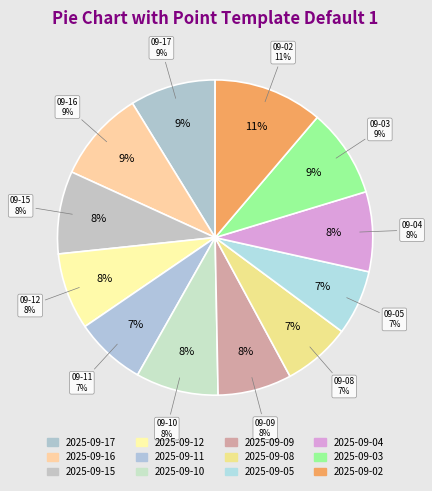

Is there any slice that represents more than half of the pie?

No